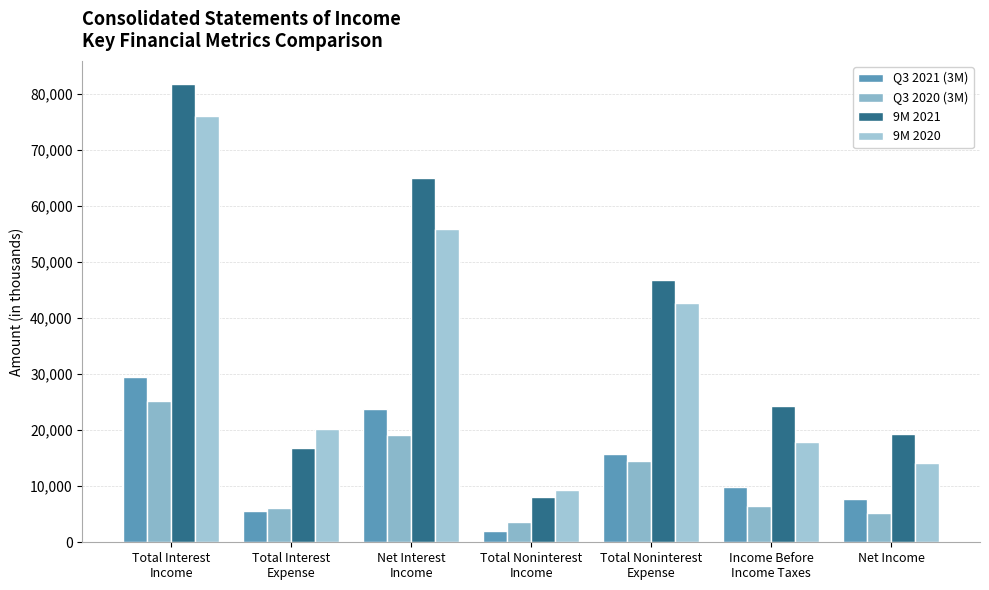

How many data points does each series have?

7